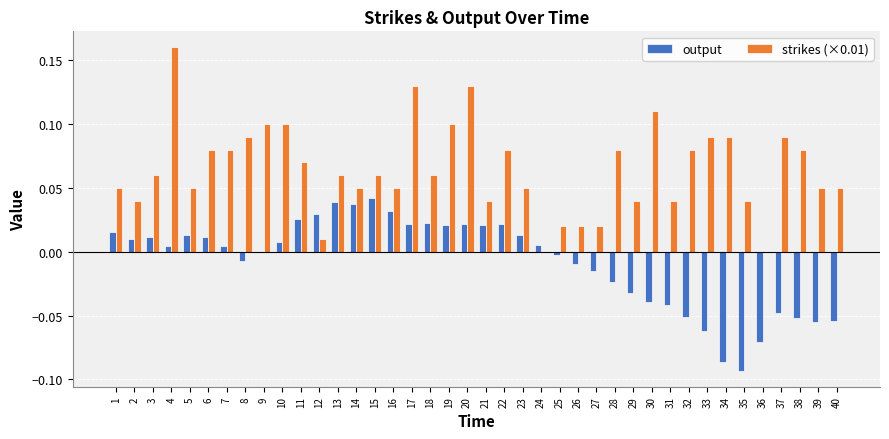

Is the value of strikes (×0.01) at 4 greater than the value of output at 12?

Yes